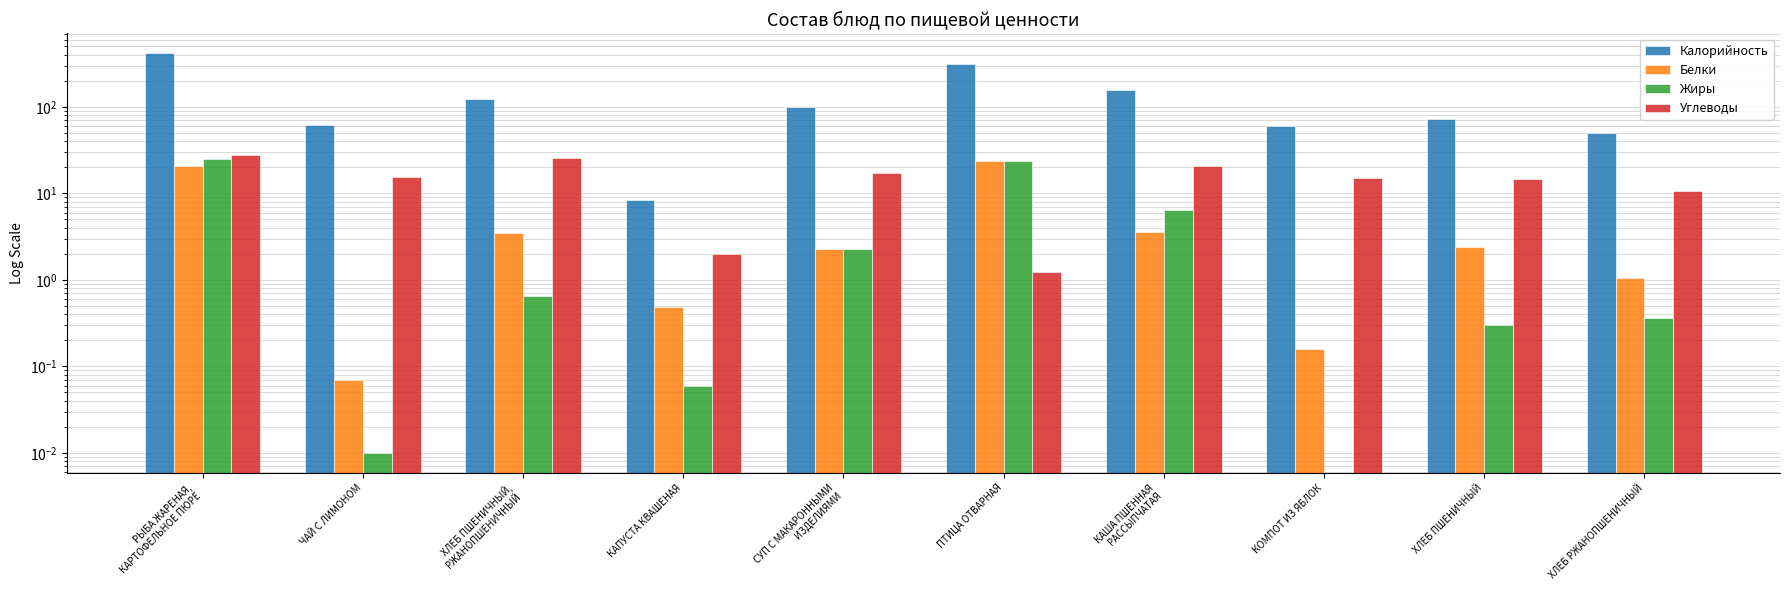

What is the difference between the highest and lowest values at ЧАЙ С ЛИМОНОМ?

61.6